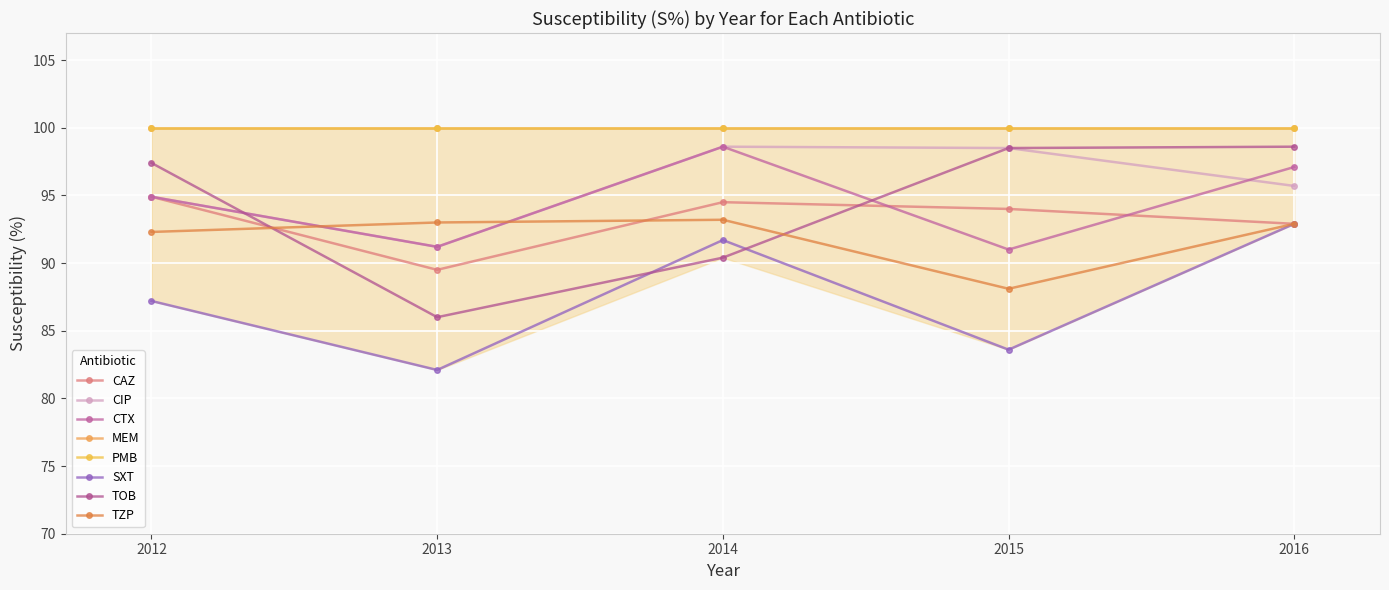

How many values in the TOB series exceed 97?

3